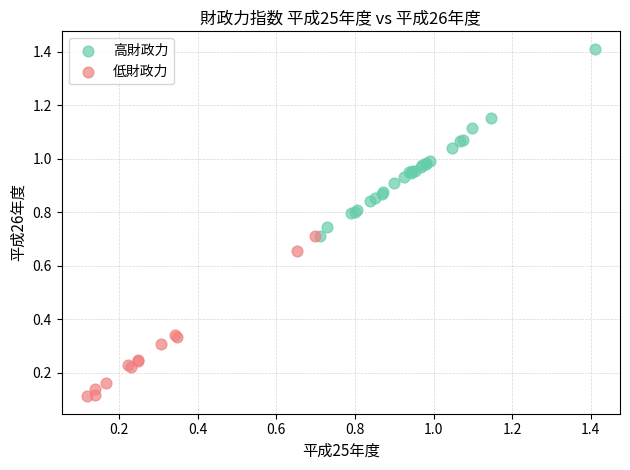

Which series reaches the minimum Y coordinate?

低財政力